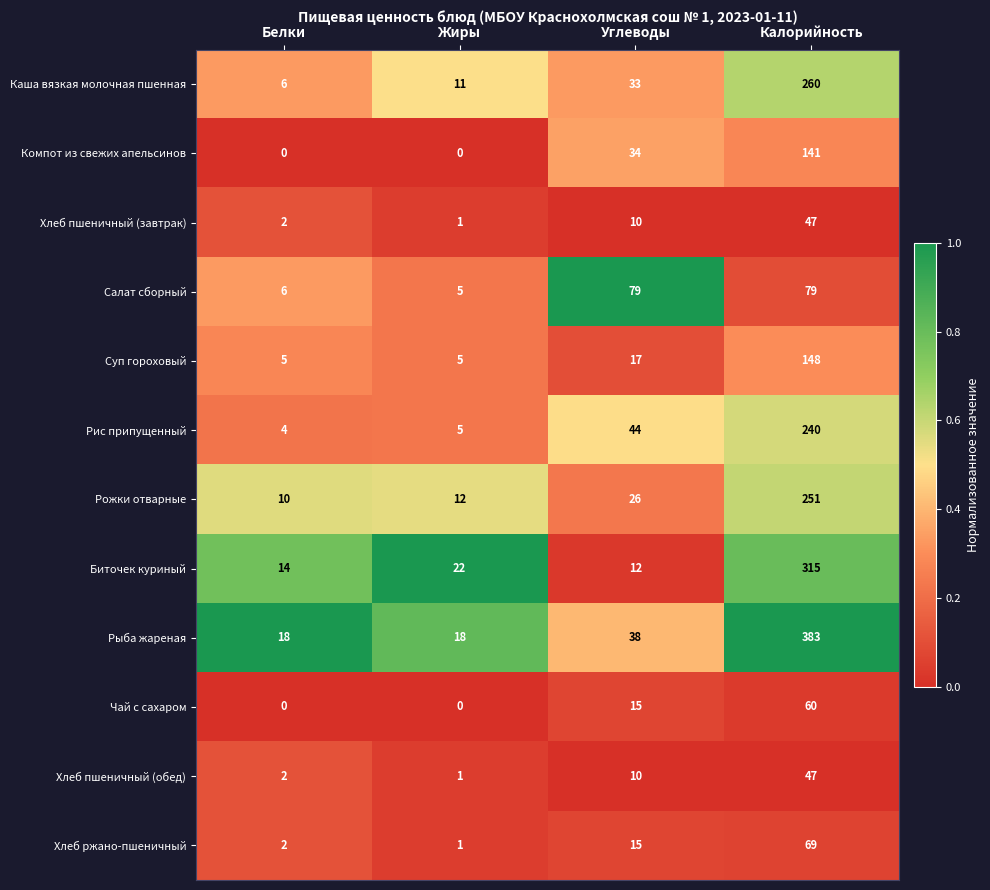

What is the sum of the Каша вязкая молочная пшенная values at Углеводы and Калорийность?

293